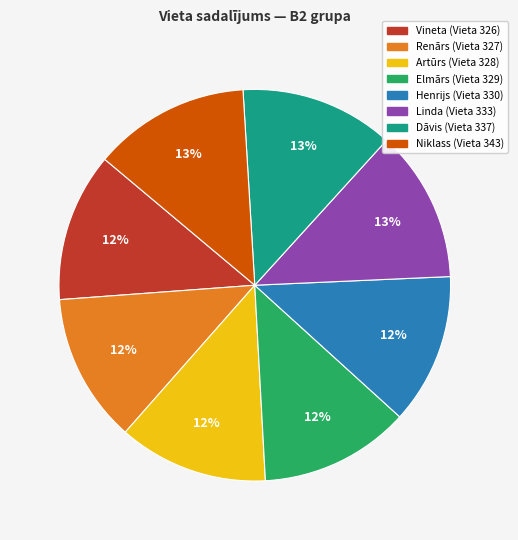

Is it true that Linda is 20% of the pie?

False